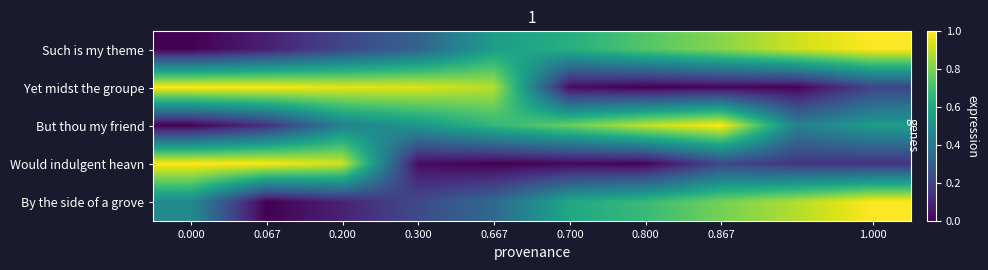

What is the maximum value shown in the chart?

1.0